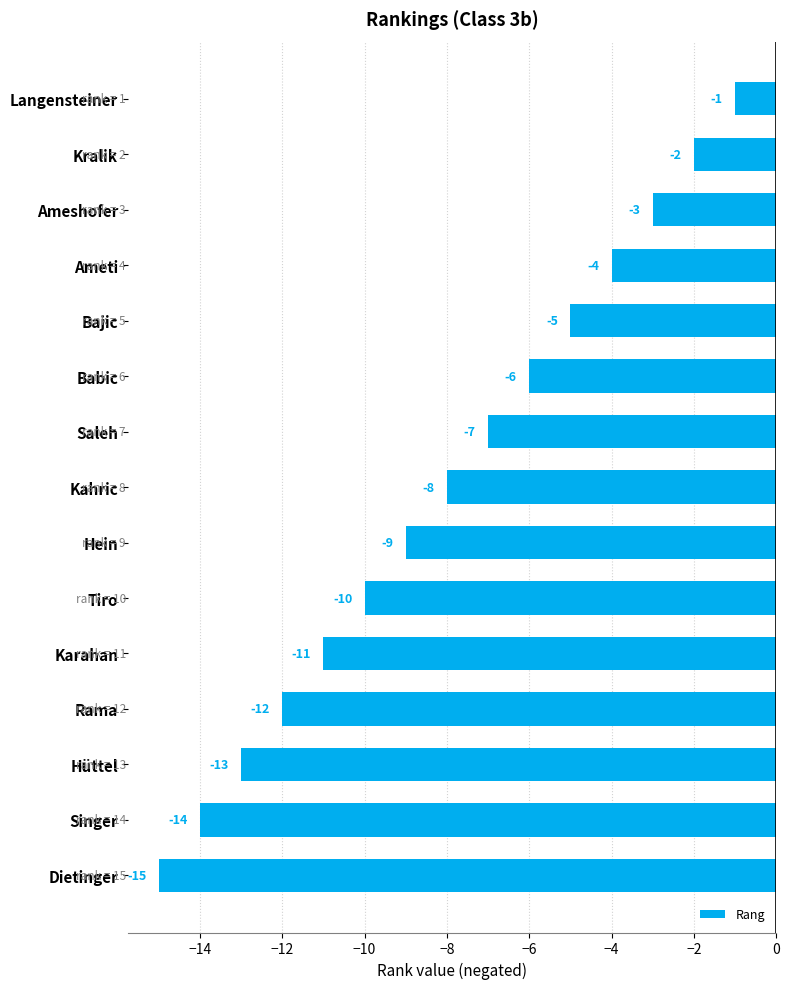

What is the sum of all values?

-120